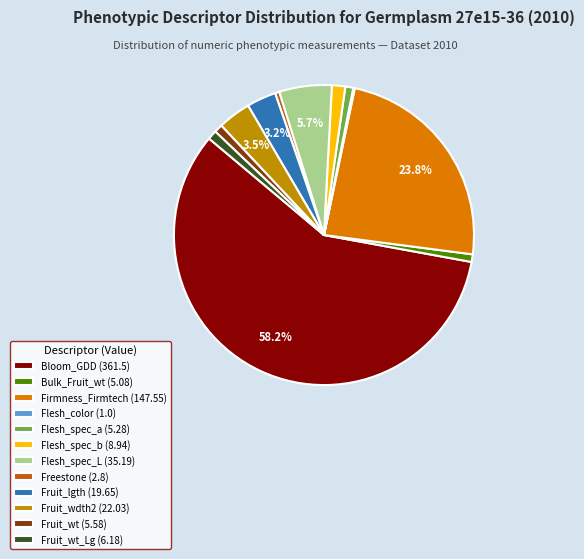

Does any single category account for the majority?

Yes